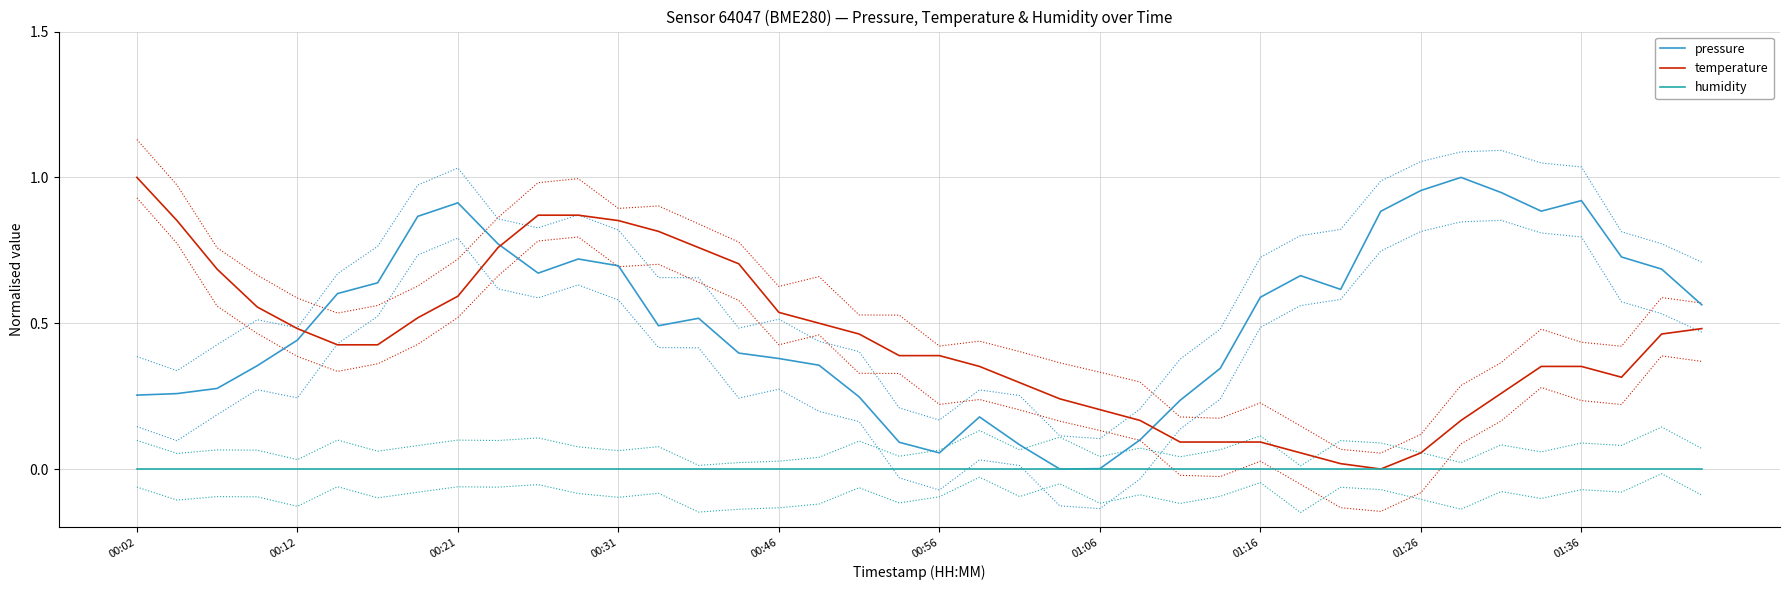

Reading left to right, list all the values displayed in this chart.

pressure: 0.3	0.3	0.3	0.4	0.4	0.6	0.6	0.9	0.9	0.8	0.7	0.7	0.7	0.5	0.5	0.4	0.4	0.4	0.2	0.1	0.1	0.2	0.1	0.0	0.0	0.1	0.2	0.3	0.6	0.7	0.6	0.9	1.0	1.0	0.9	0.9	0.9	0.7	0.7	0.6
temperature: 1.0	0.9	0.7	0.6	0.5	0.4	0.4	0.5	0.6	0.8	0.9	0.9	0.9	0.8	0.8	0.7	0.5	0.5	0.5	0.4	0.4	0.4	0.3	0.2	0.2	0.2	0.1	0.1	0.1	0.1	0.0	0.0	0.1	0.2	0.3	0.4	0.4	0.3	0.5	0.5
humidity: 0.0	0.0	0.0	0.0	0.0	0.0	0.0	0.0	0.0	0.0	0.0	0.0	0.0	0.0	0.0	0.0	0.0	0.0	0.0	0.0	0.0	0.0	0.0	0.0	0.0	0.0	0.0	0.0	0.0	0.0	0.0	0.0	0.0	0.0	0.0	0.0	0.0	0.0	0.0	0.0